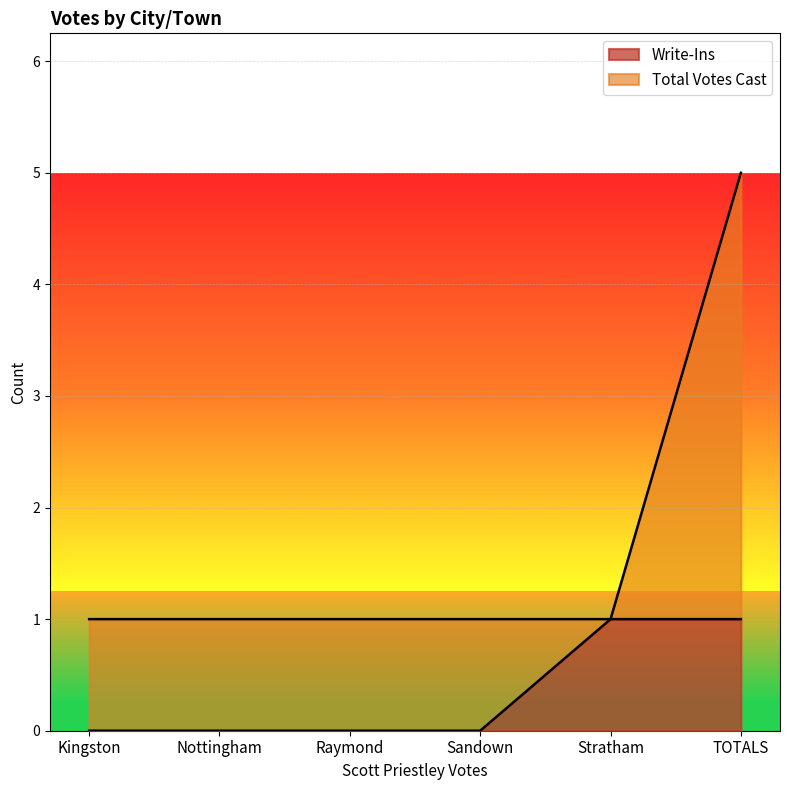

How many distinct data groups are displayed?

2